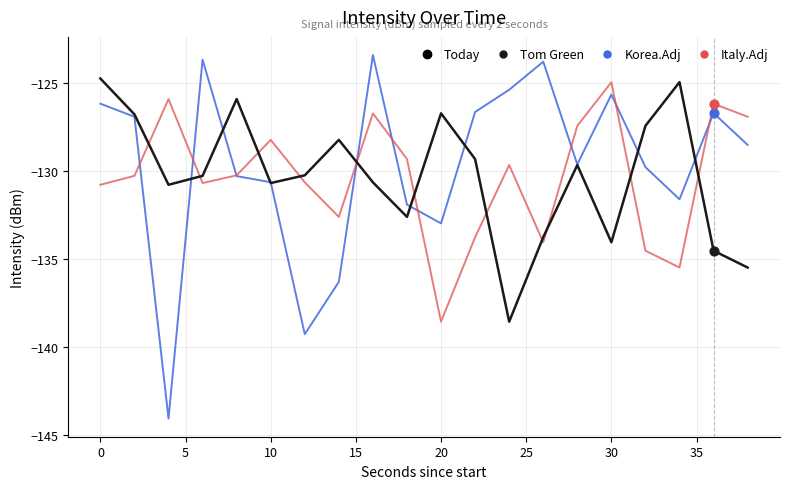

Which series has the largest range (max minus min)?

Korea.Adj